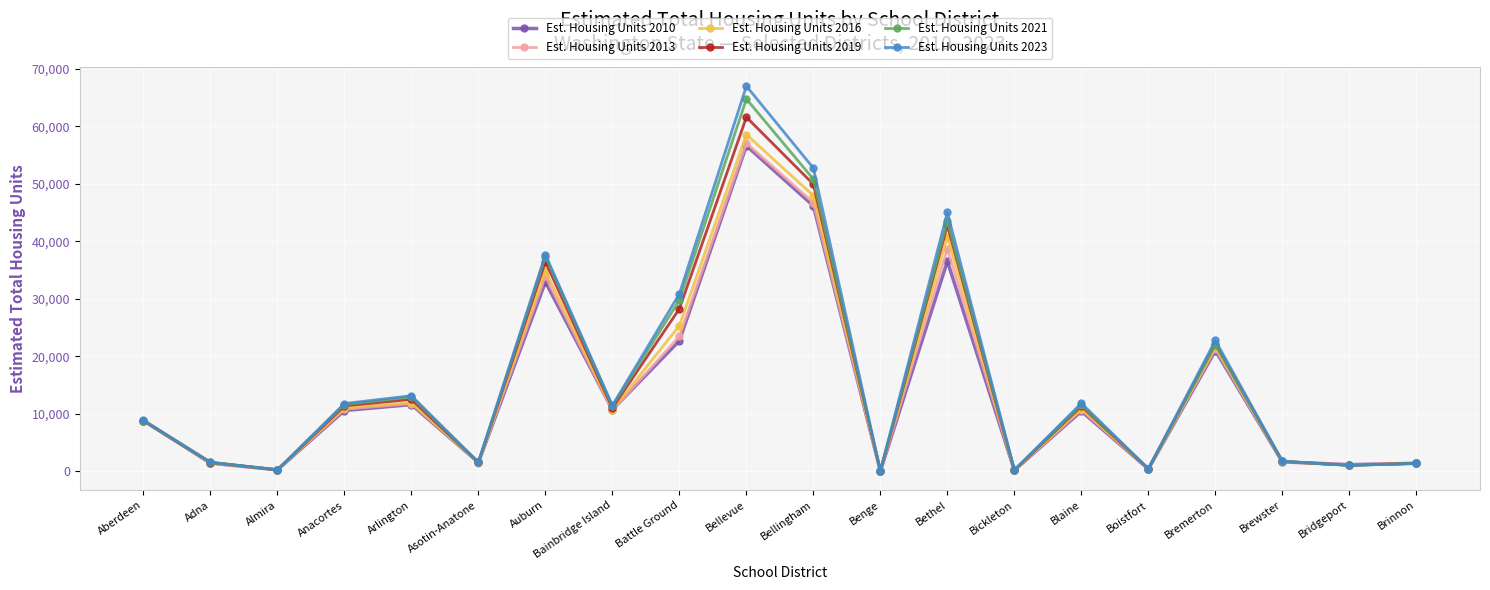

What is the difference between the highest and lowest values at Anacortes?

1213.9